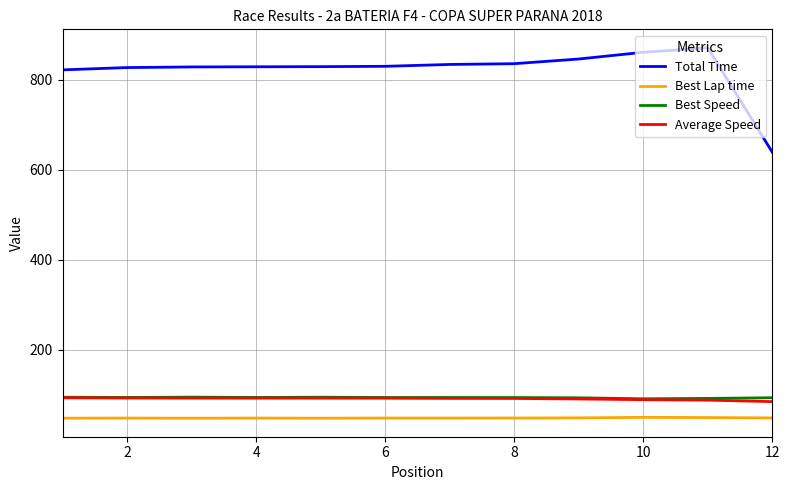

True or false: Best Lap time and Best Speed cross at least once.

False